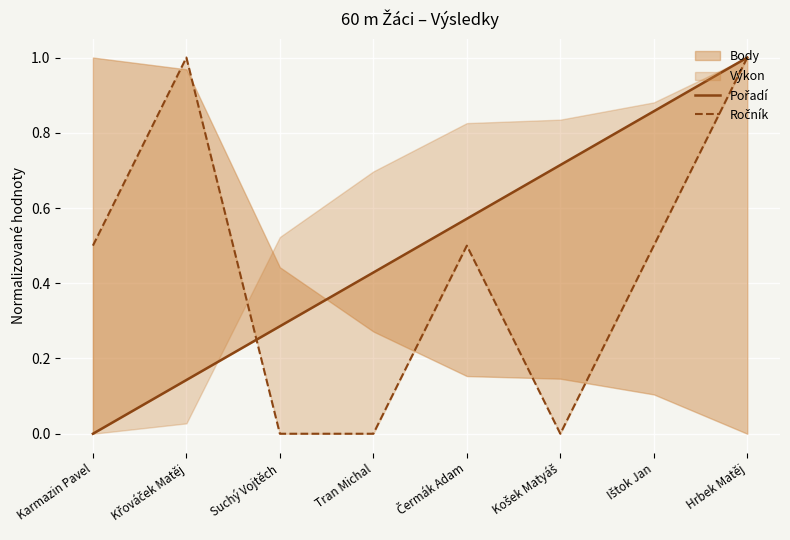

What is the difference between the second highest and second lowest values in the Ročník series?

1.0